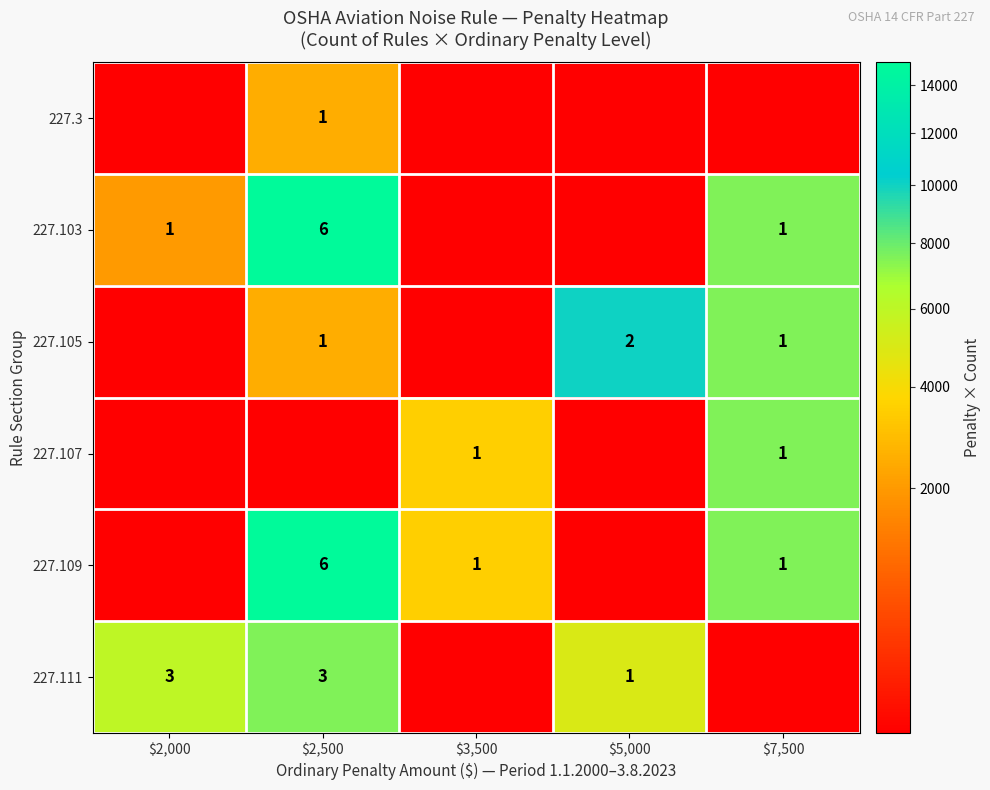

The 227.109 series shows 10 at $2,500. True or false?

False